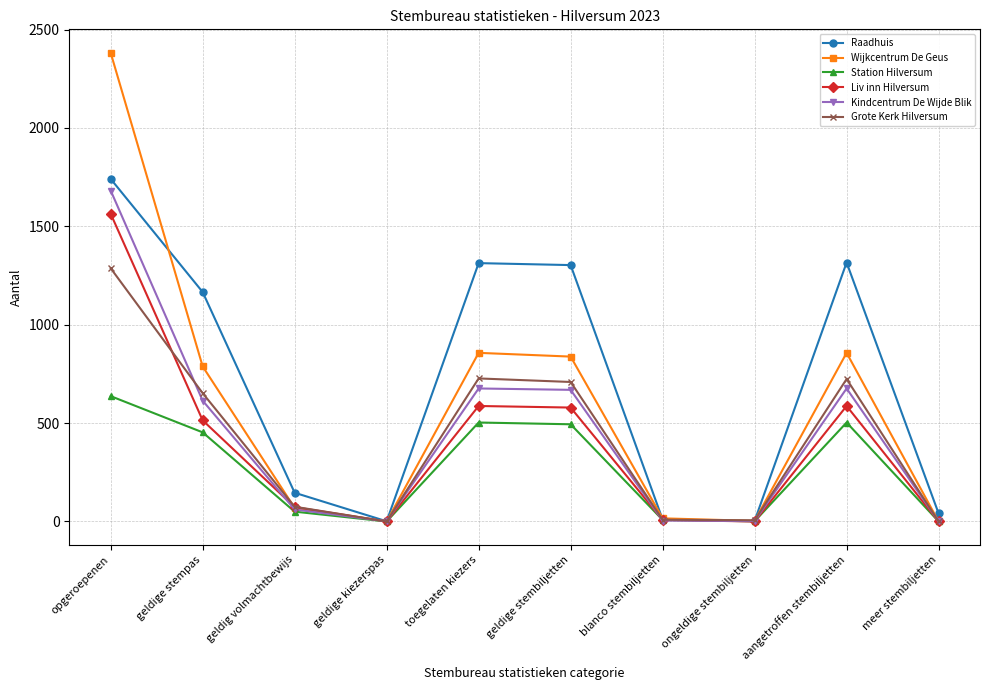

What is the label of the 5th point from the right?

geldige stembiljetten